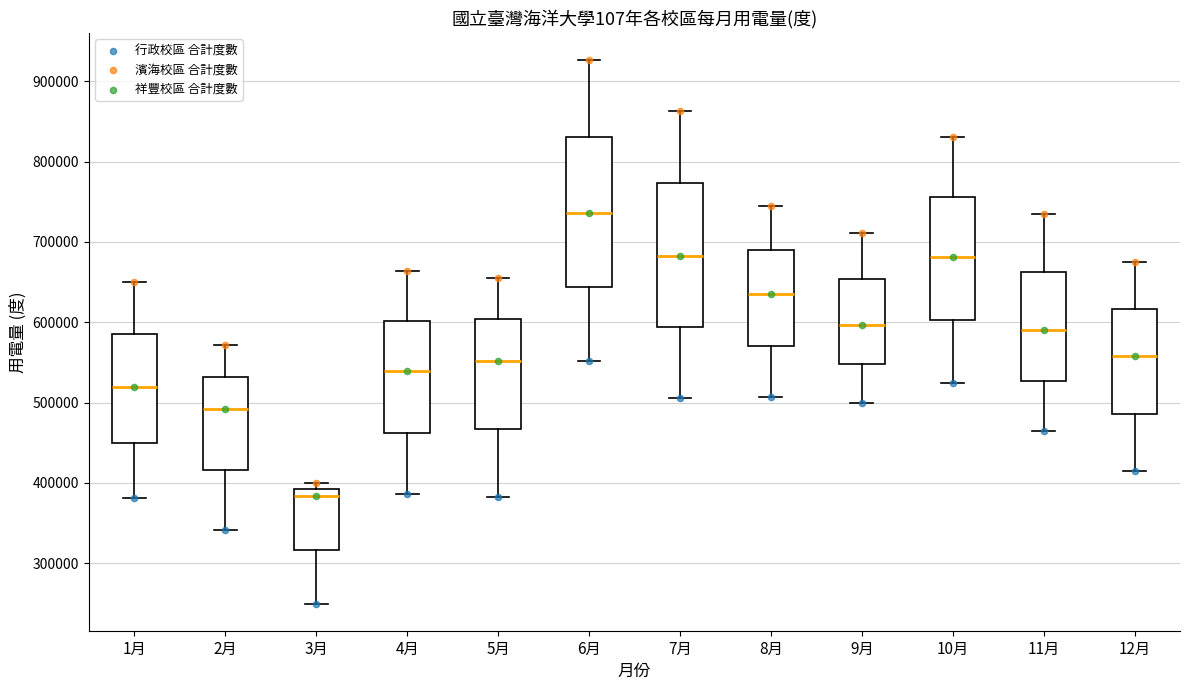

Where is the upper edge of the box for 5月 on the y-axis? The values are not printed on the chart, so give them approximately, as read against the axis.

600000